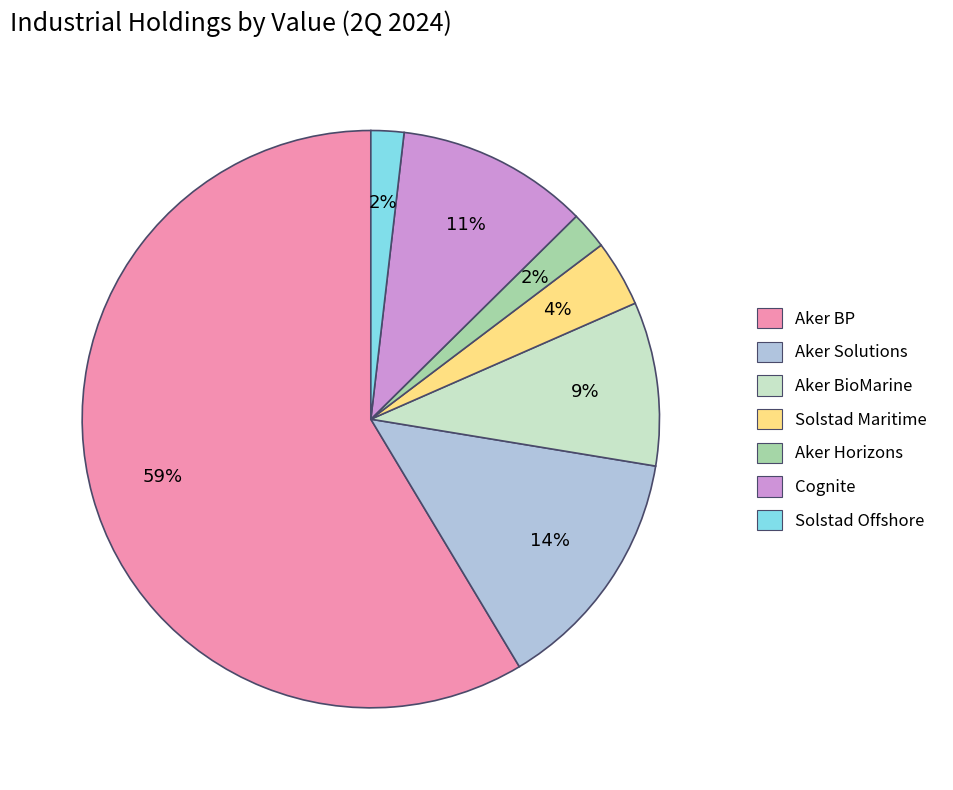

To the nearest percent, what portion does Aker BioMarine represent?

9%